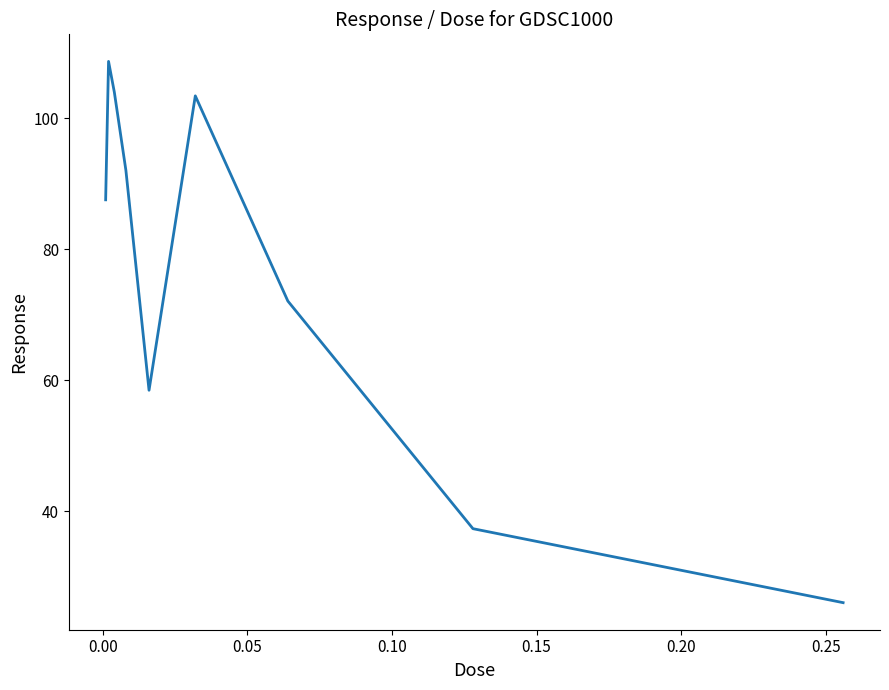

How many lines are shown in the chart?

1